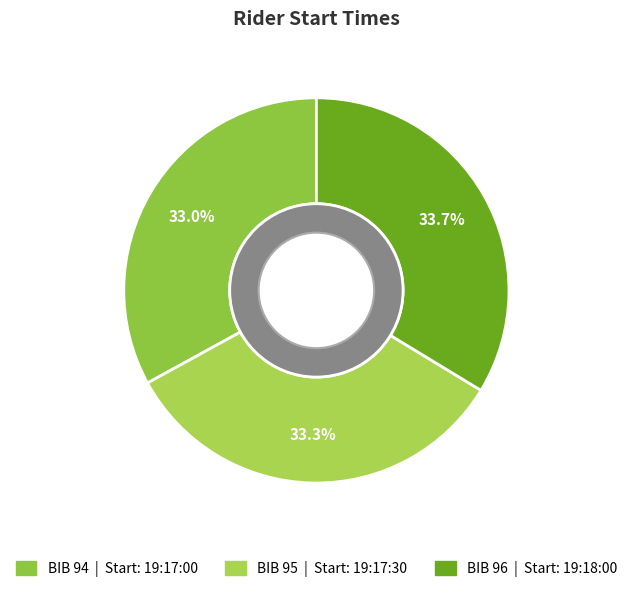

Which category has the biggest portion of the pie?

19:18:00